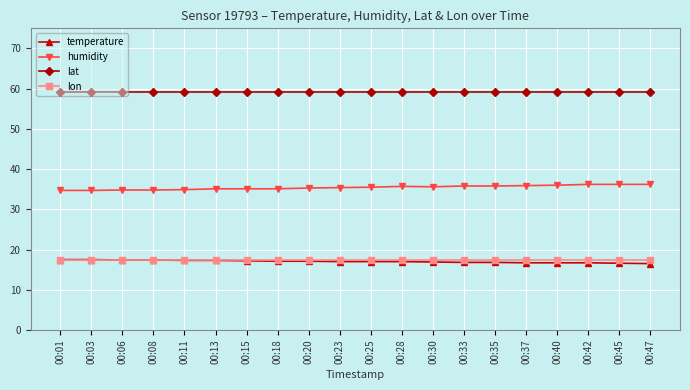

The lat series shows 90.0 at 00:13. True or false?

False